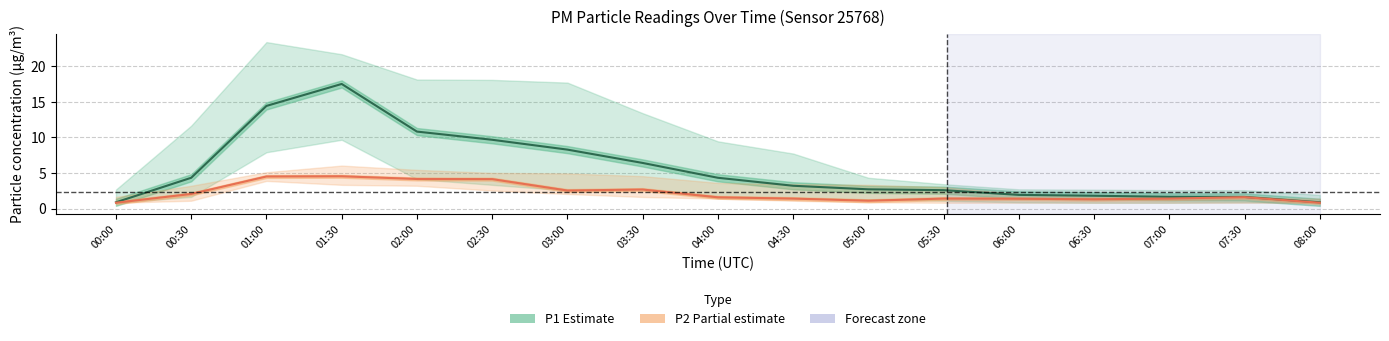

What is the sum of all P2 (Partial estimate) values?

37.4